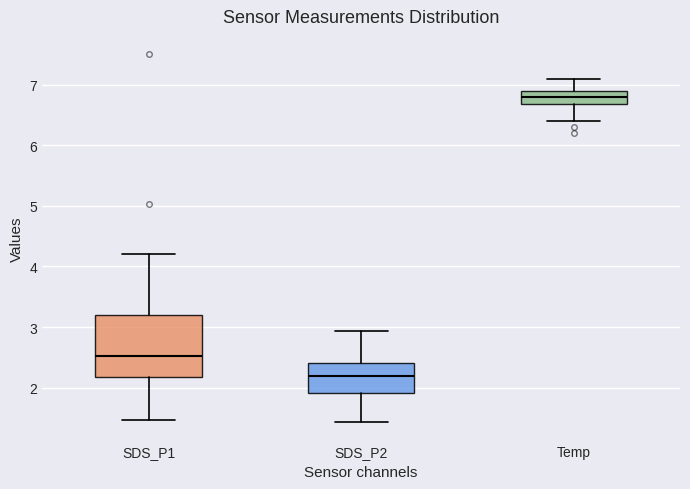

Which box's median line is the highest?

Temp